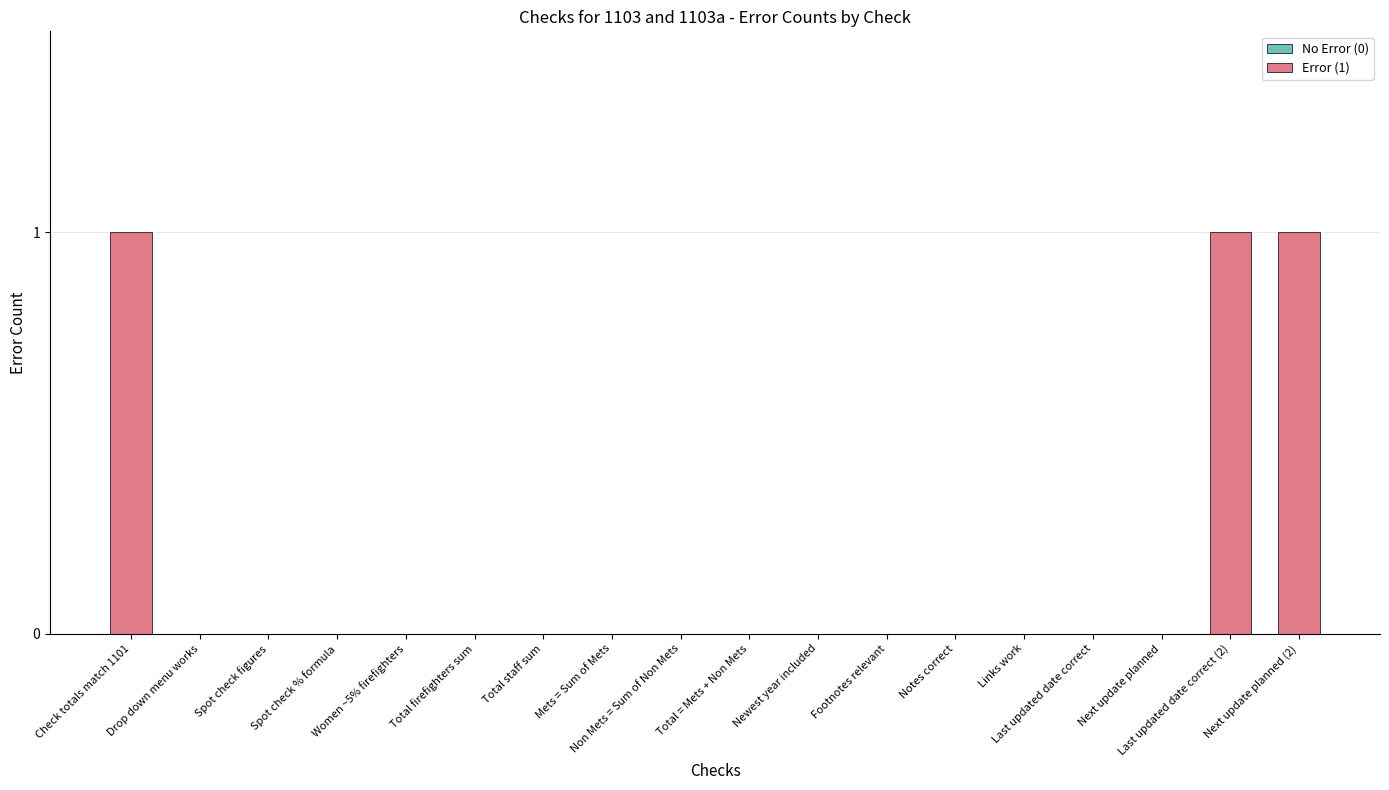

Between Last updated date correct (2) and Total firefighters sum, which is larger?

Last updated date correct (2)